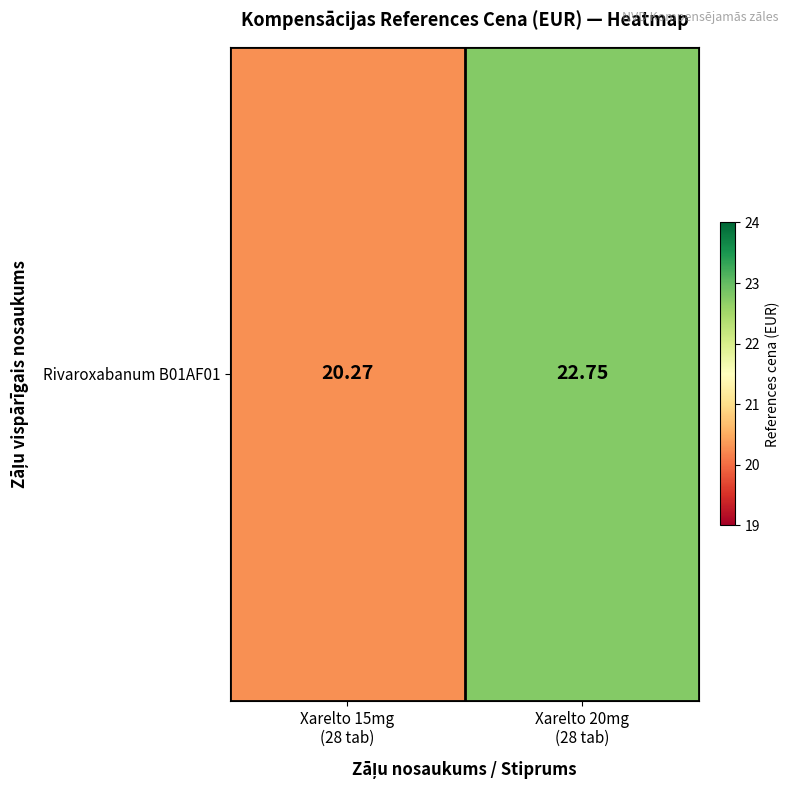

What is the smallest value displayed?

20.3